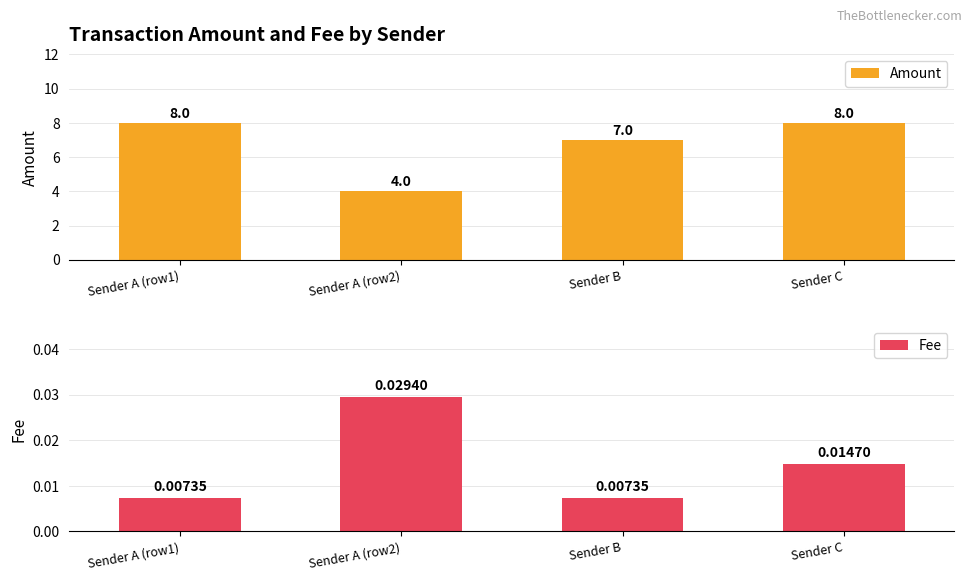

Which series has the largest total across all categories?

Amount